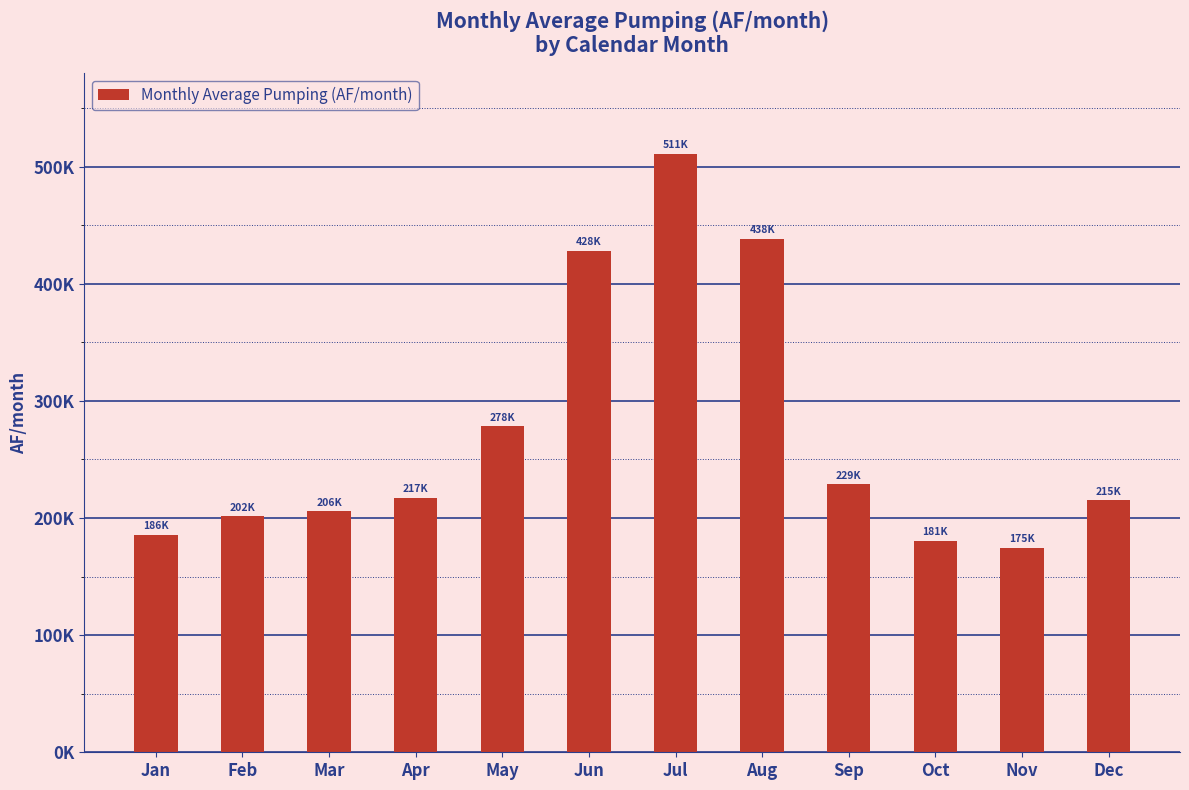

What is the value of the 4th bar from the left?

217262.4